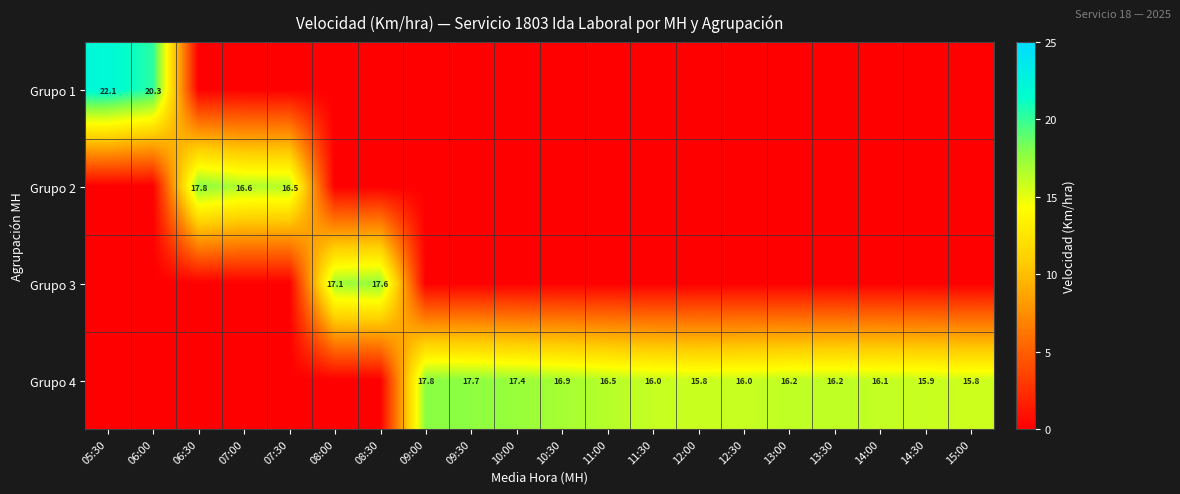

Is it true that Grupo 4 equals 24.4 at 09:30?

False